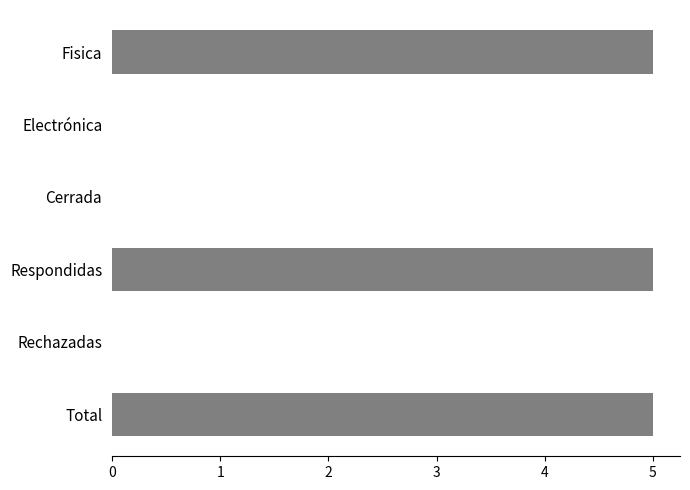

What is the greatest value displayed?

5